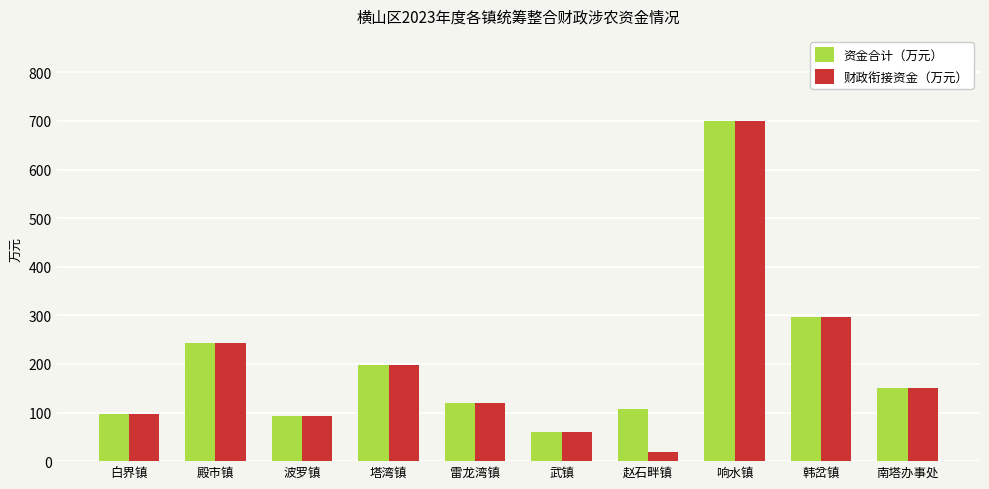

What is the average value of the 资金合计（万元） series?

207